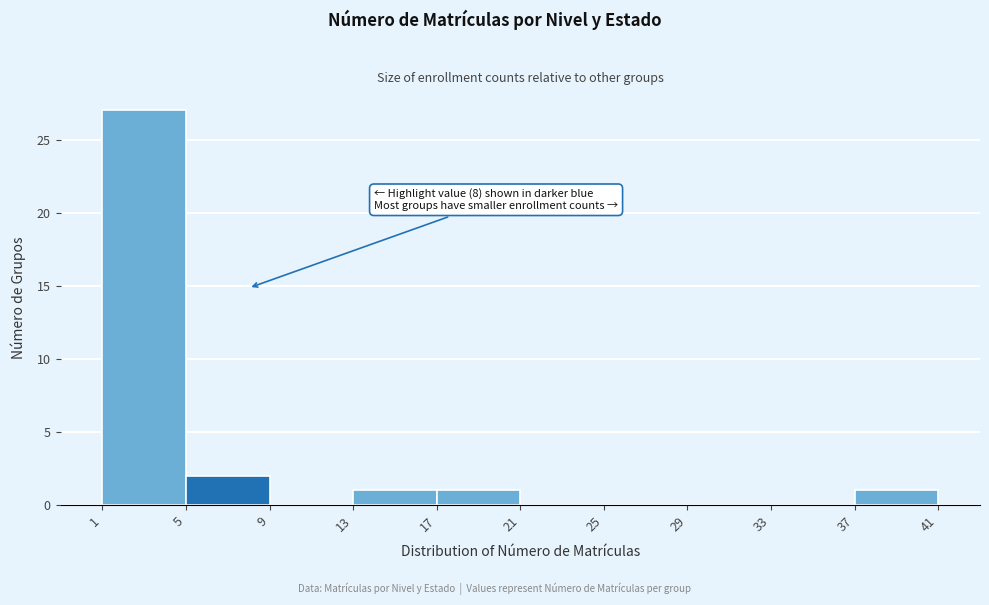

Over which range of the x-axis is the bar tallest?

1 to 5